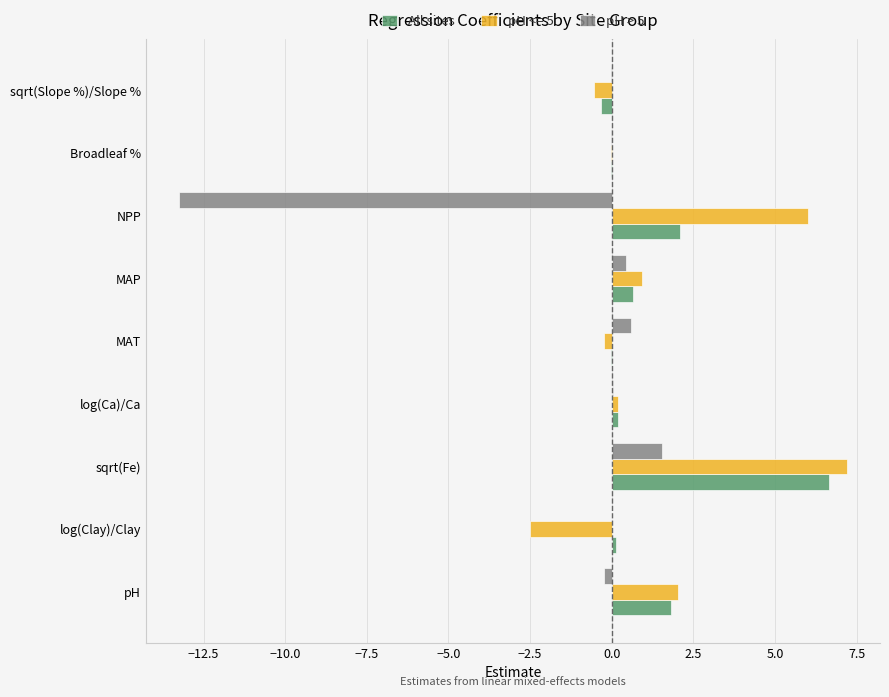

At which label does All sites reach its peak?

sqrt(Fe)